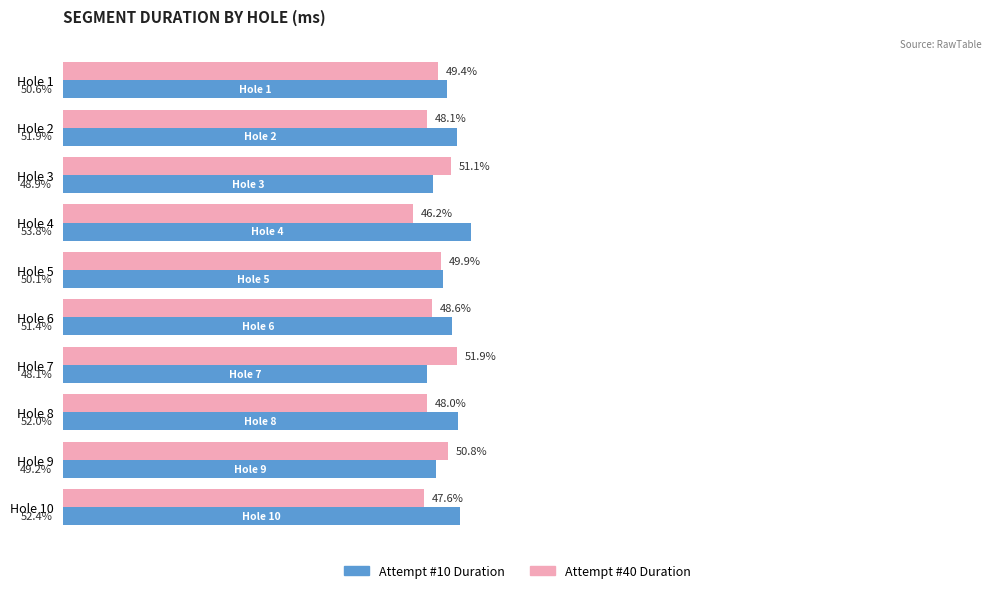

Is the value of Attempt #40 Duration at Hole 7 greater than the value of Attempt #10 Duration at Hole 6?

Yes